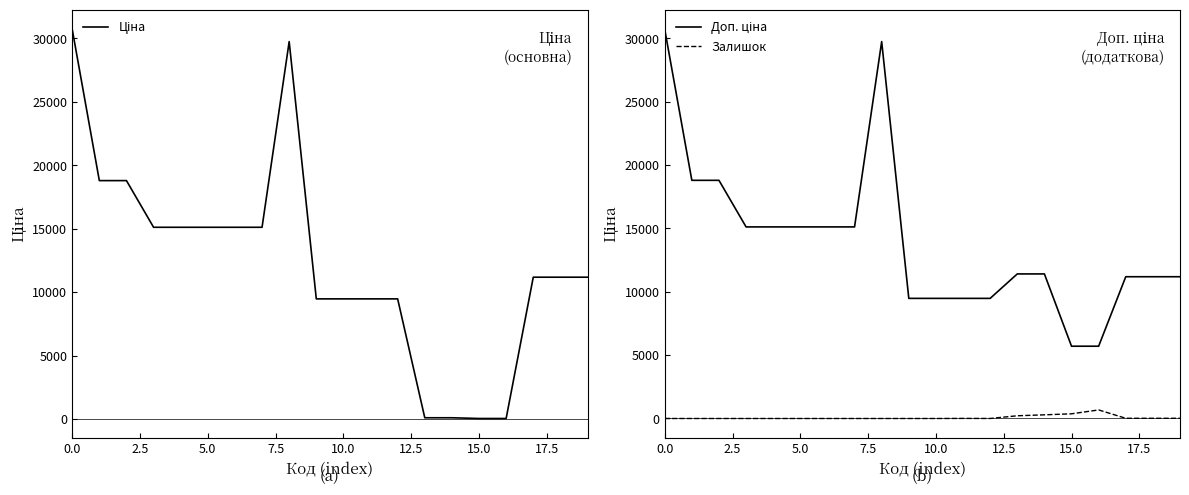

Is this an area chart (filled region under the line)?

No